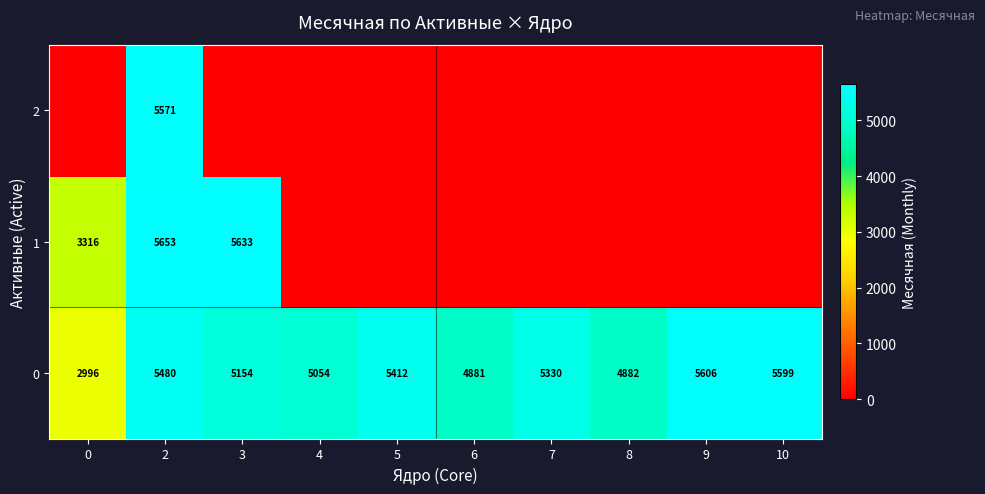

What is the maximum value shown in the chart?

5653.0